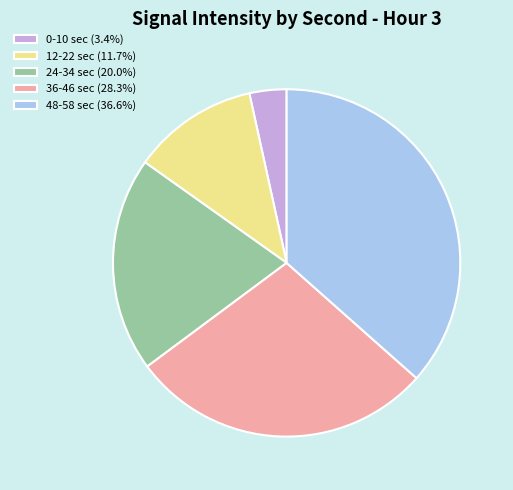

Does 48-58 sec (36.6%) account for over 50% of the chart?

No